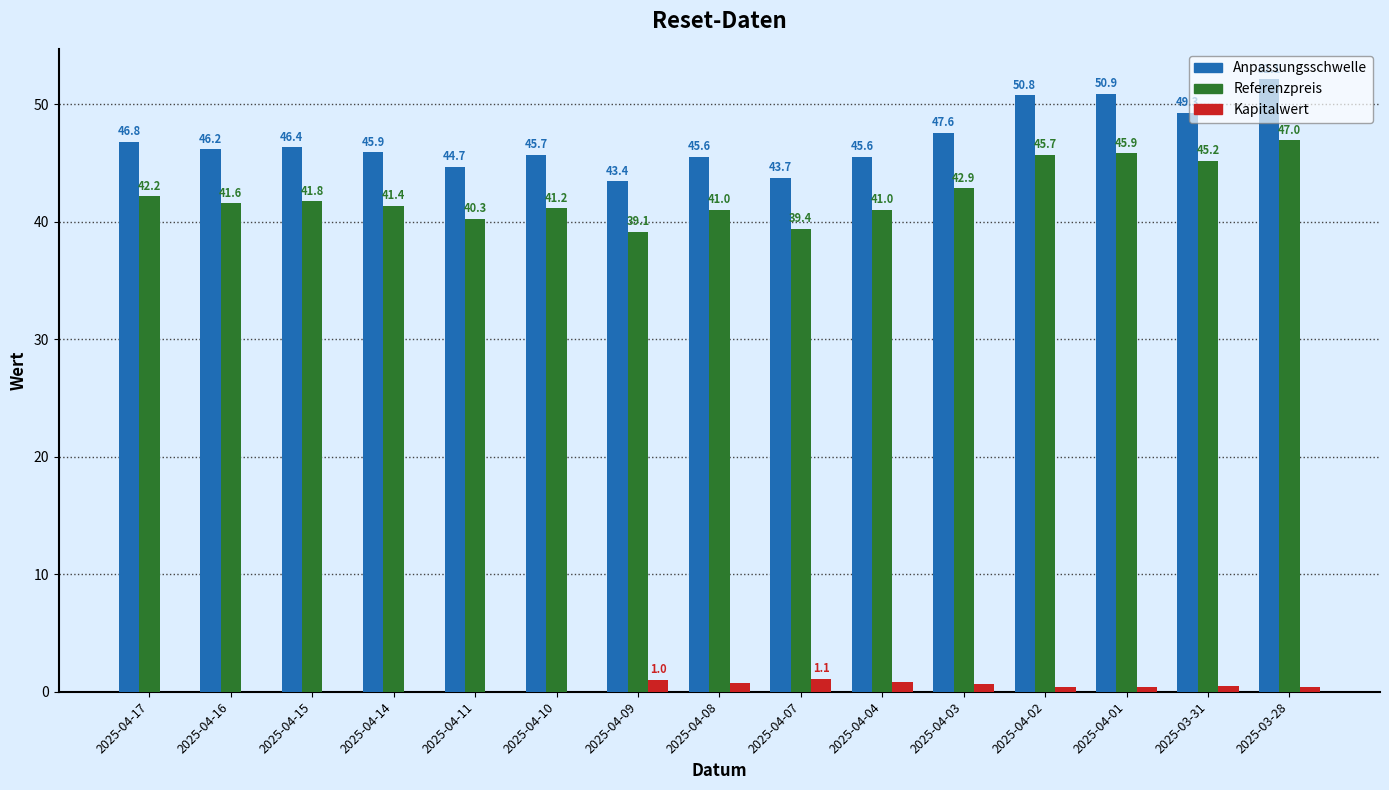

Between 2025-04-07 and 2025-03-31, which series saw the biggest shift?

Referenzpreis